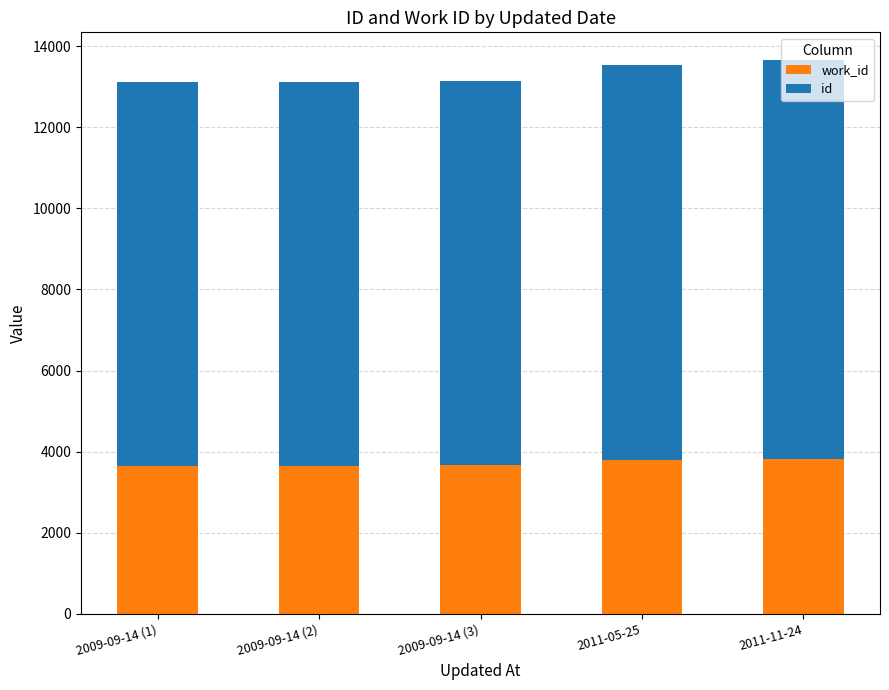

What is the total value across all series at 2009-09-14 (3)?

13150